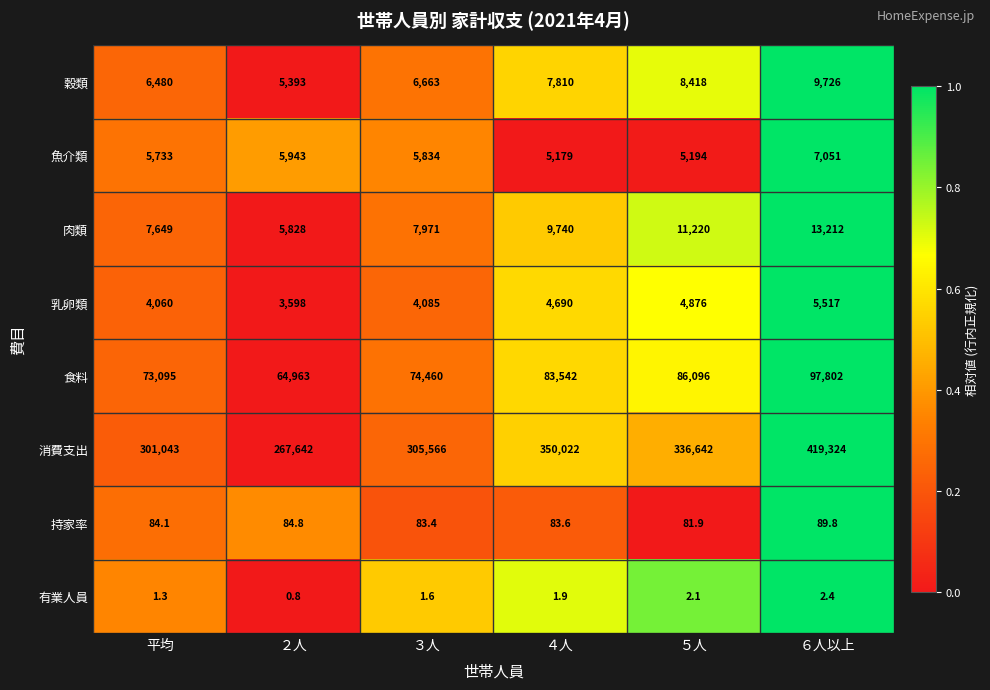

The 消費支出 series shows 608741.2 at ４人. True or false?

False